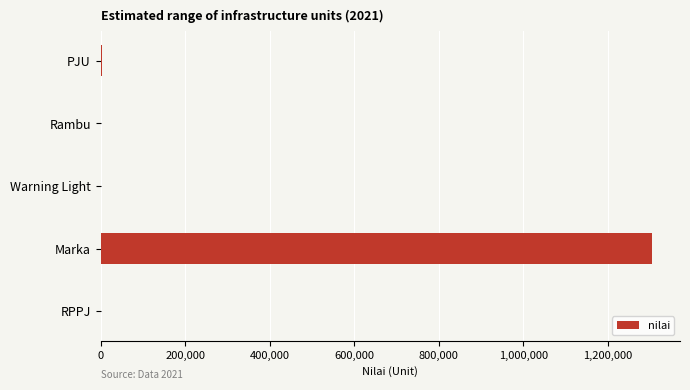

At which category does the chart reach its peak across all series?

Marka